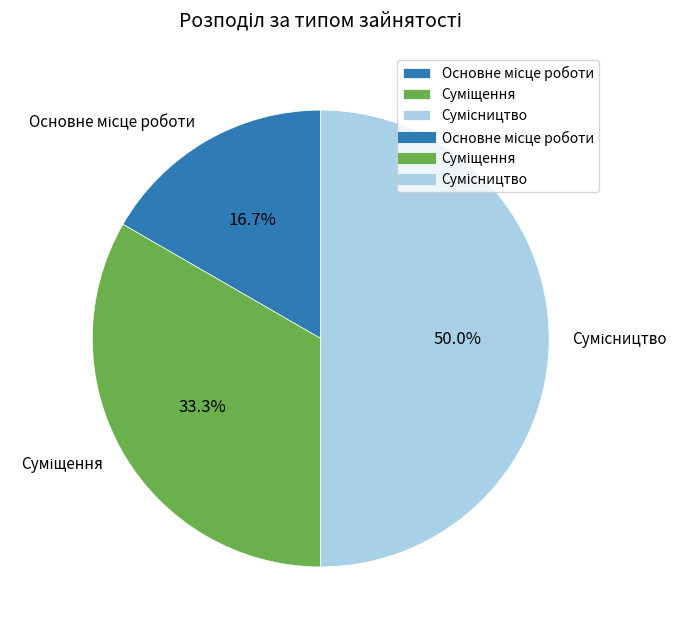

Count the number of slices in the pie.

3